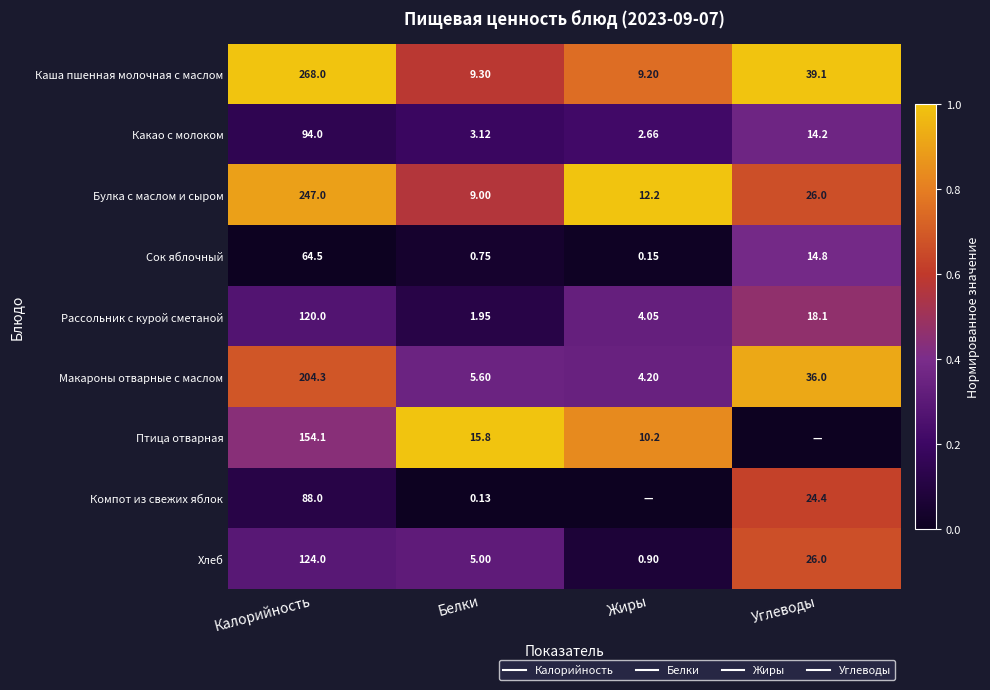

What is the approximate value of Какао с молоком at Углеводы?

0.4